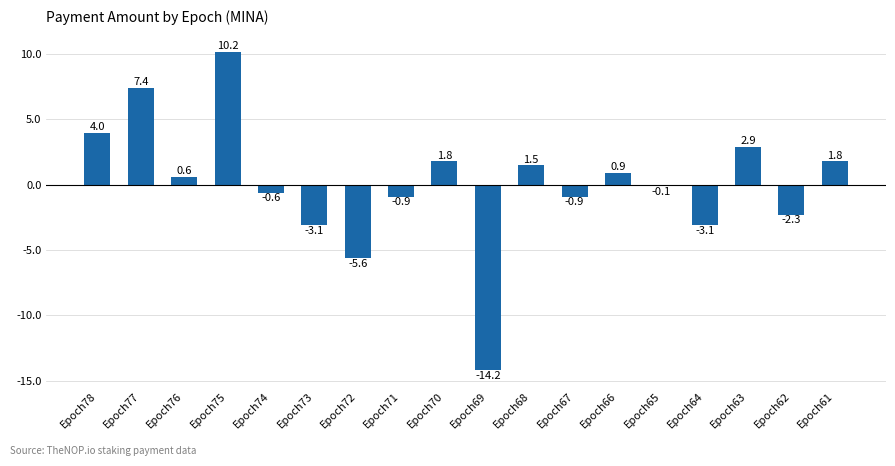

The value at Epoch64 is -0.8. True or false?

False